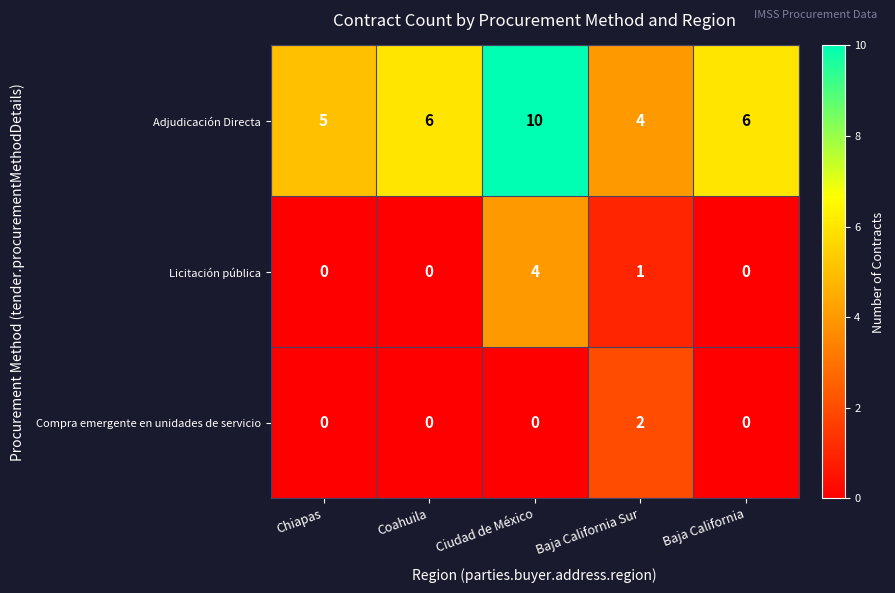

The value of Adjudicación Directa at Ciudad de México is 10. True or false?

True